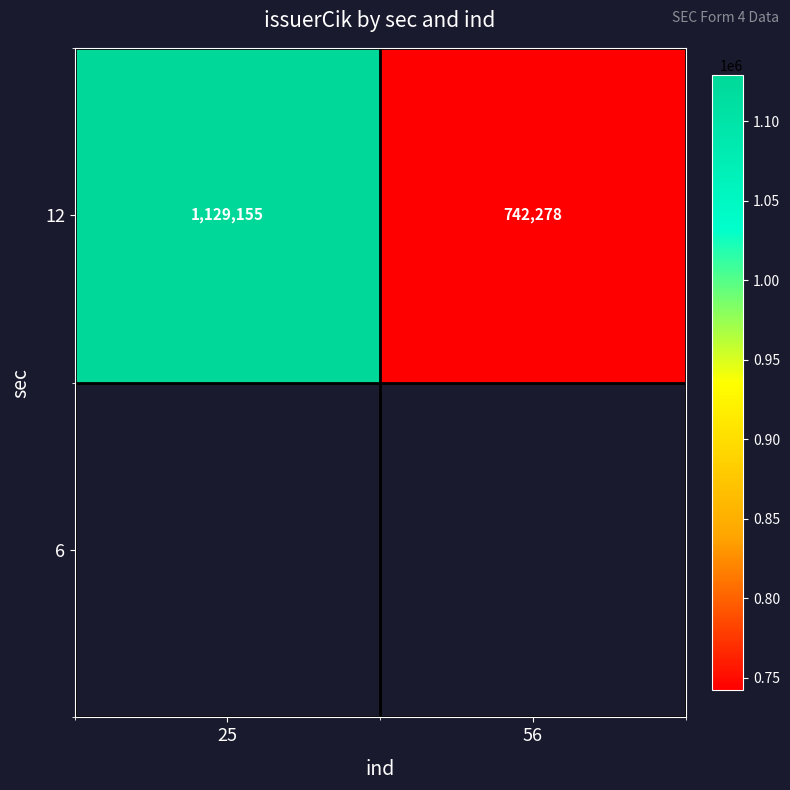

Which category has the lowest value across all series?

56